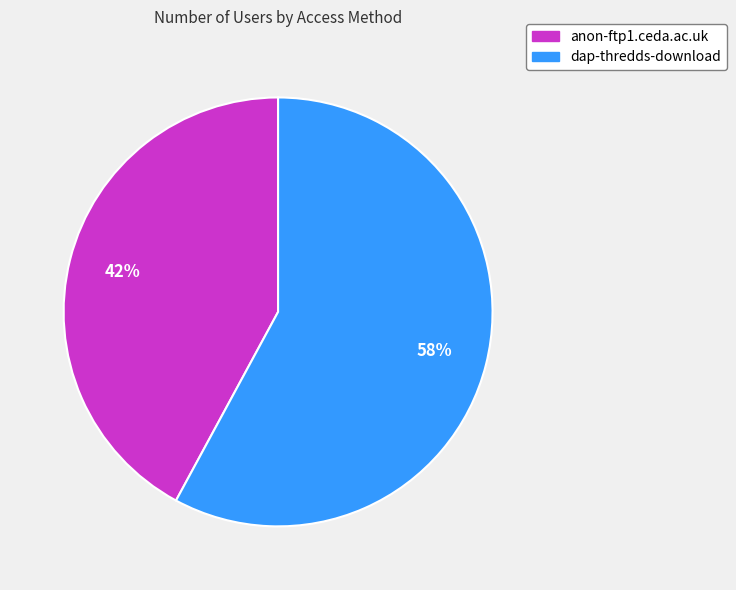

Is it true that dap-thredds-download is 47% of the pie?

False